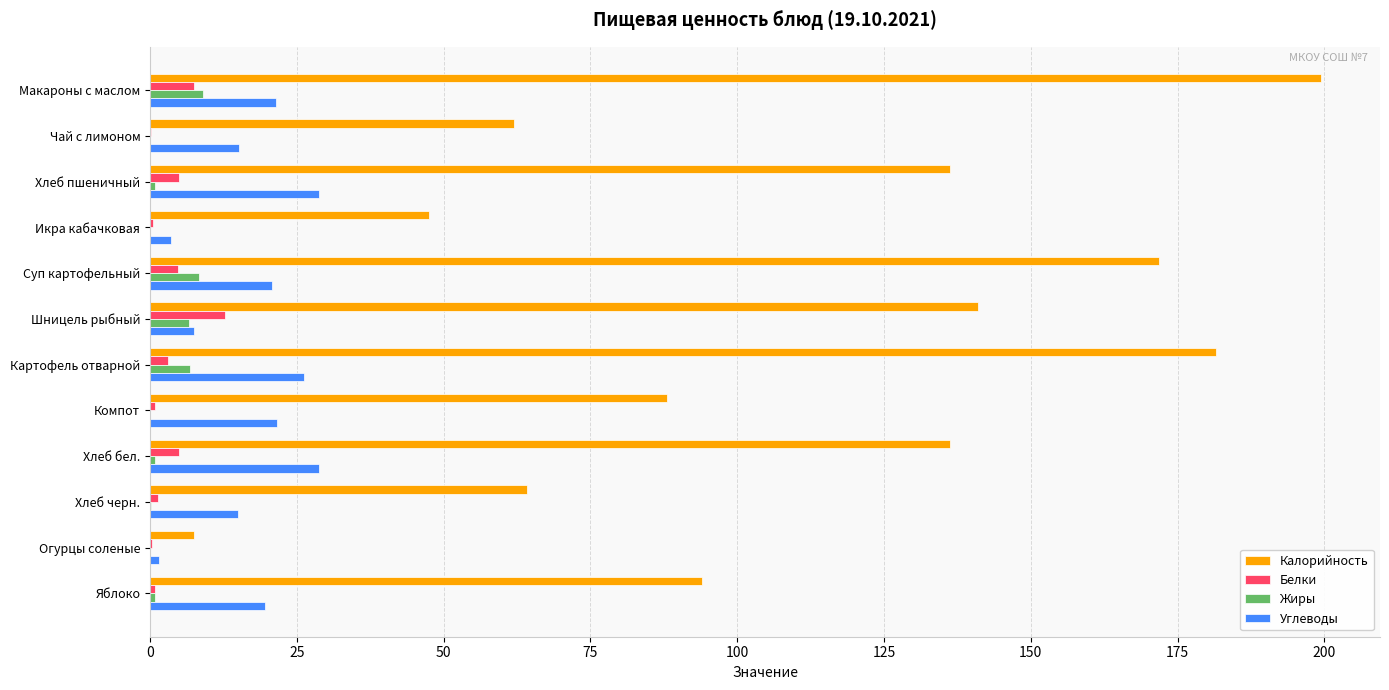

At which label is Калорийность closest to 103?

Яблоко